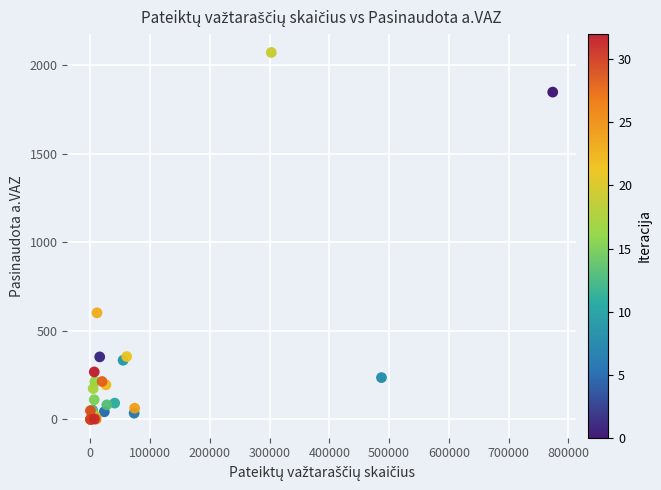

What Y value in the scatter plot is closest to 1036?

602